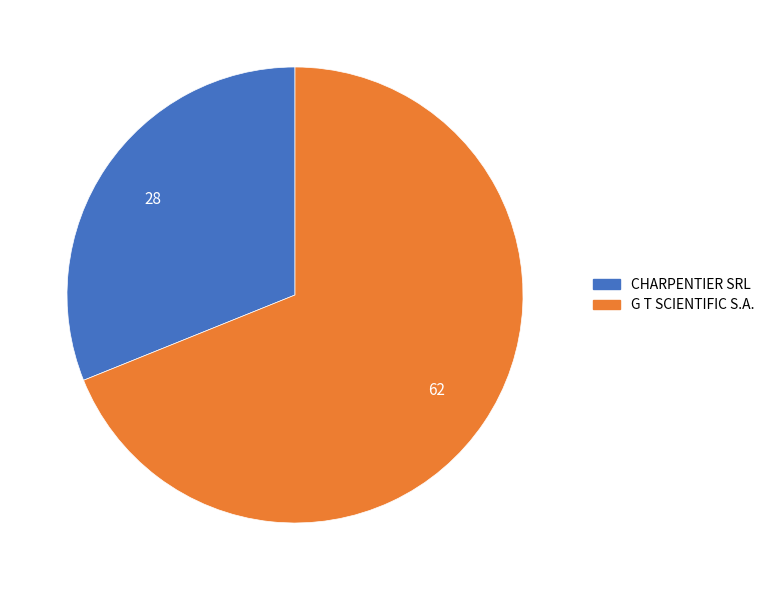

The CHARPENTIER SRL slice represents 31% of the pie. True or false?

True